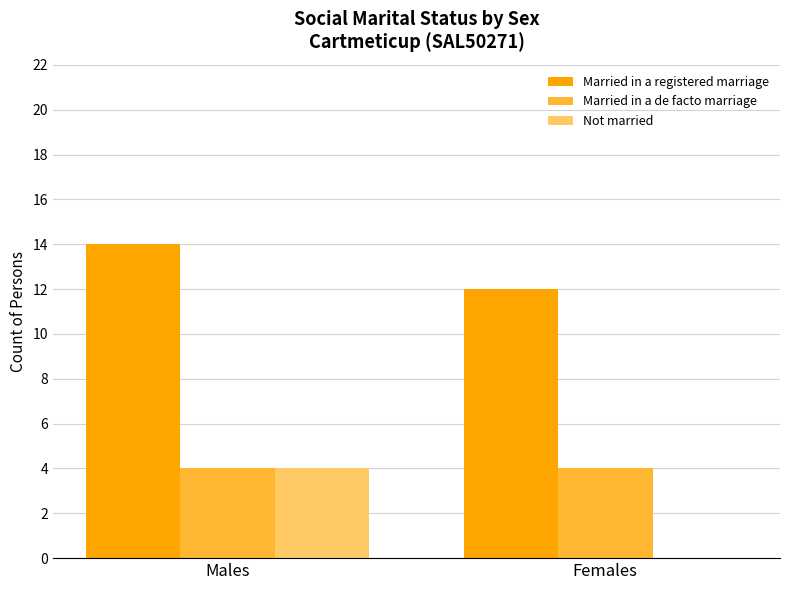

What is the highest value of the Married in a de facto marriage series?

4